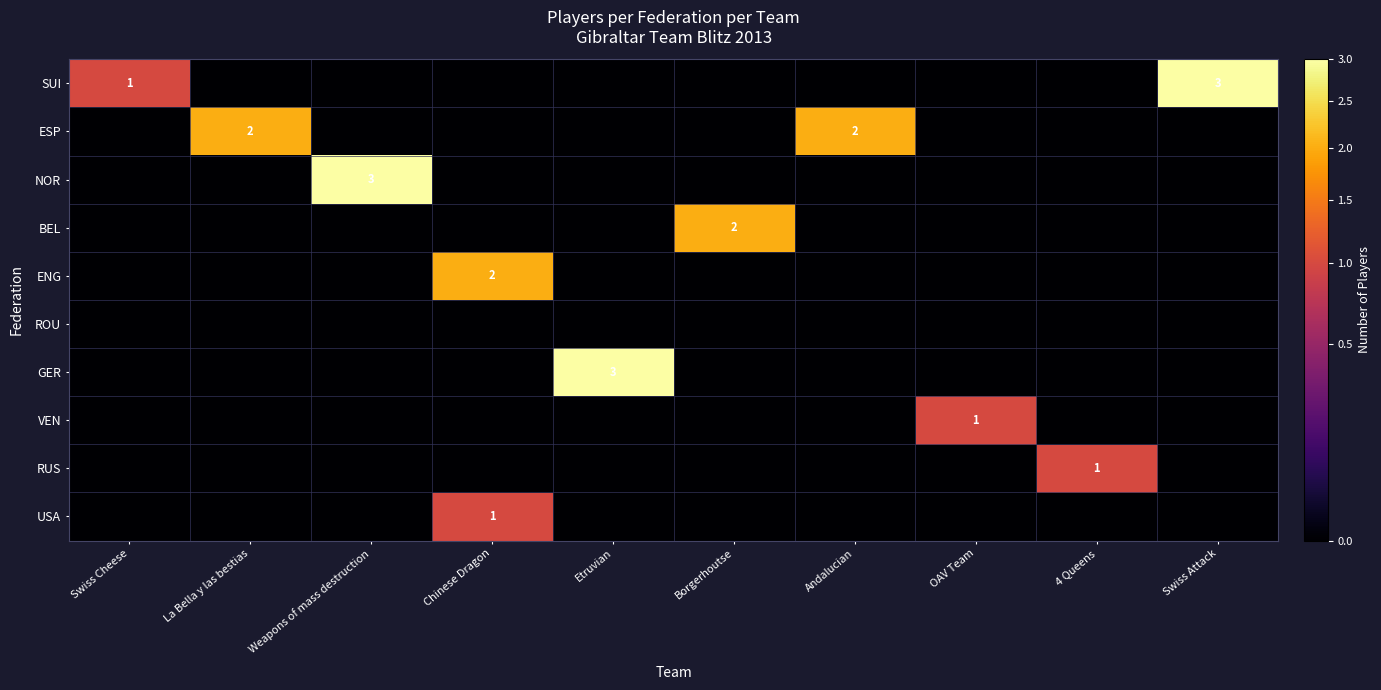

The value of BEL at Borgerhoutse is 3. True or false?

False